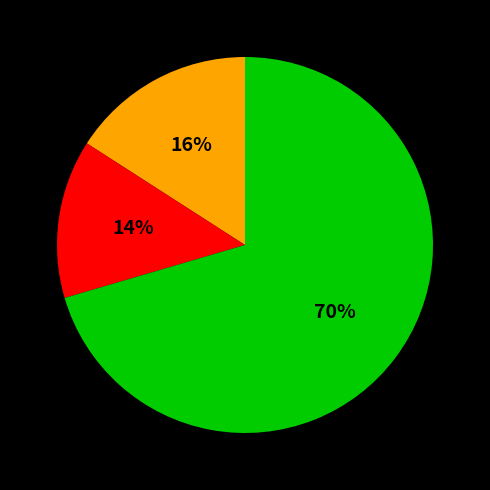

To the nearest percent, what is the average slice percentage?

33%